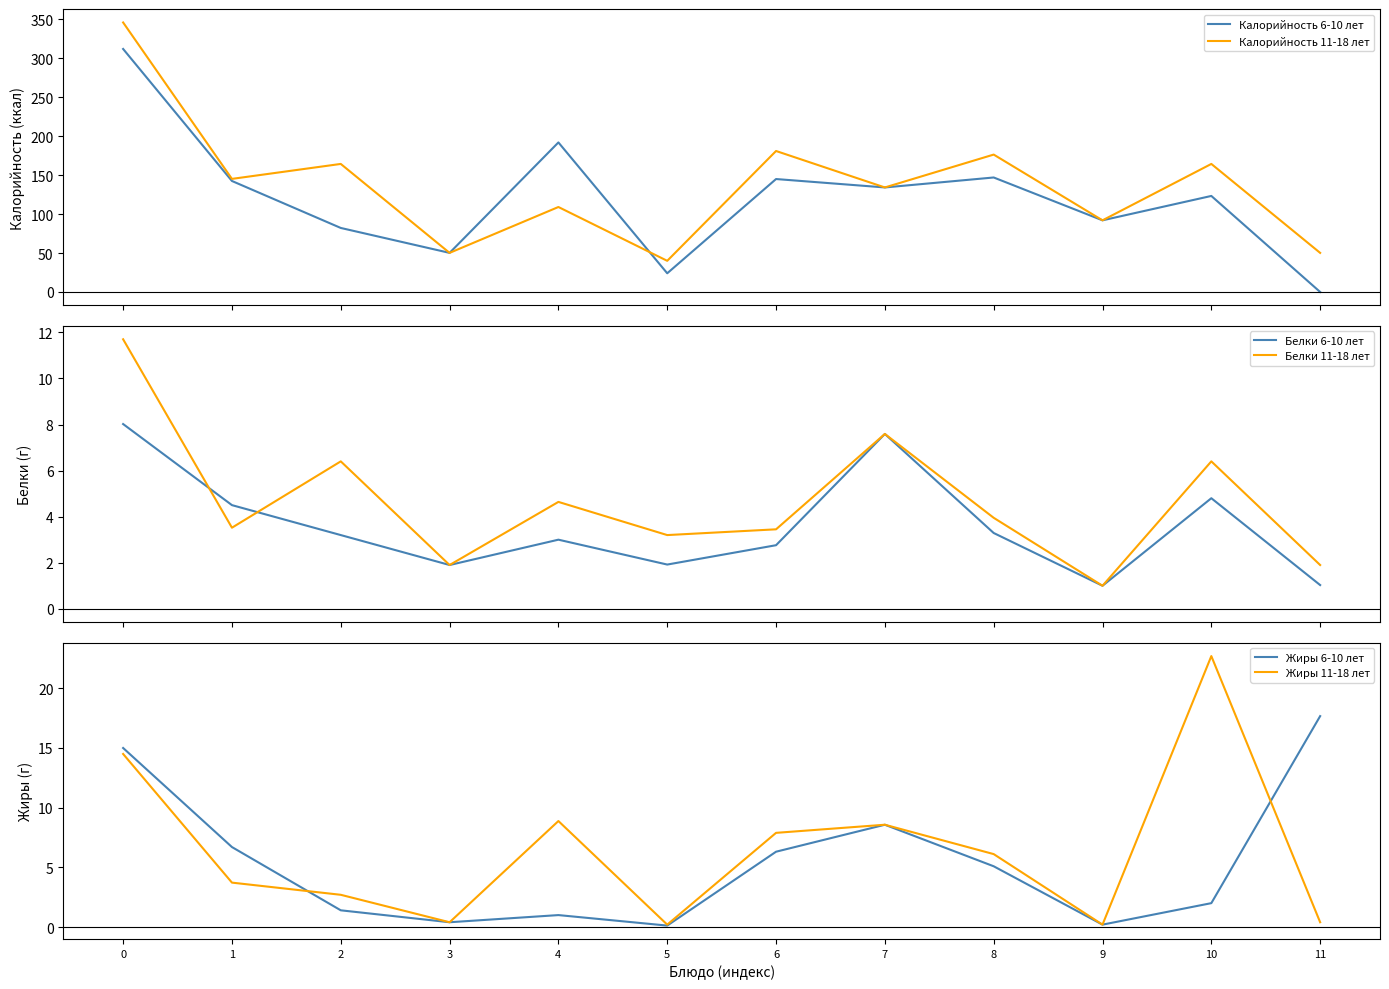

Where is Белки 6-10 лет nearest to the value 4?

1